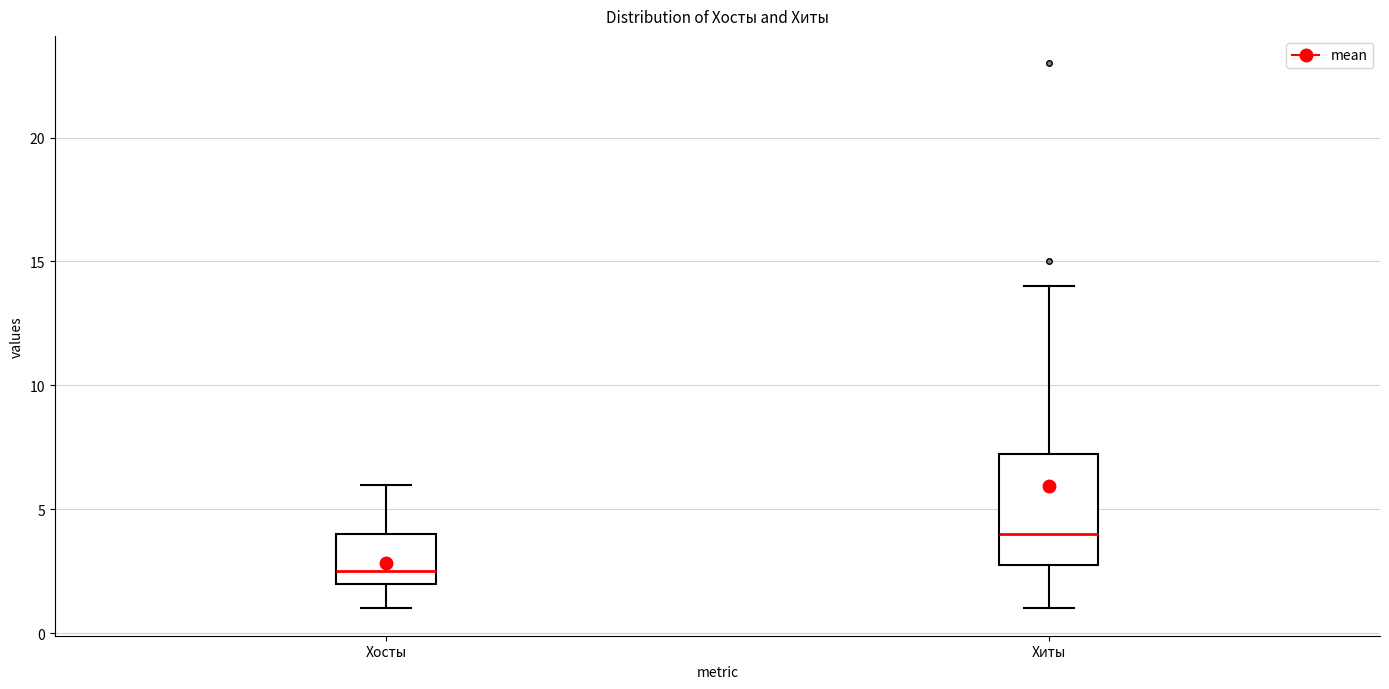

Reading left to right, read every box against the y-axis: the position of its median line, the range the box covers, and the ends of its whiskers. The values are not printed on the chart, so give them approximately, as read against the axis.

Хосты: median 2.5, box 2.0 to 4.0, whiskers 1.0 to 6.0
Хиты: median 4.0, box 3.0 to 7.5, whiskers 1.0 to 14.0